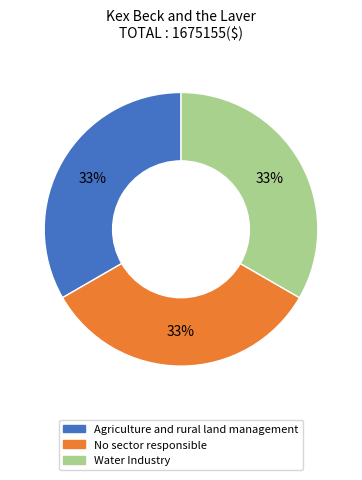

True or false: No sector responsible accounts for 33% of the total.

True